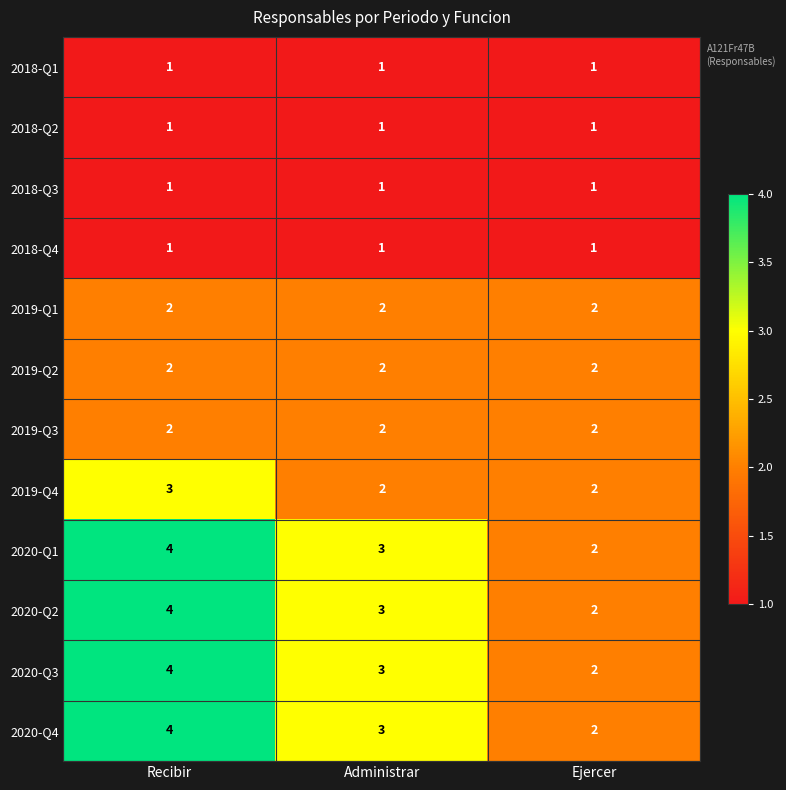

How many distinct data groups are displayed?

12